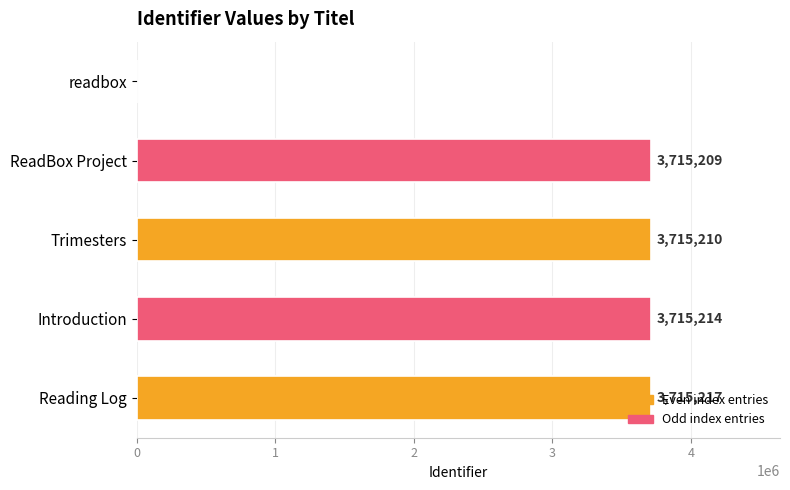

What is the sum of all values?

14860850